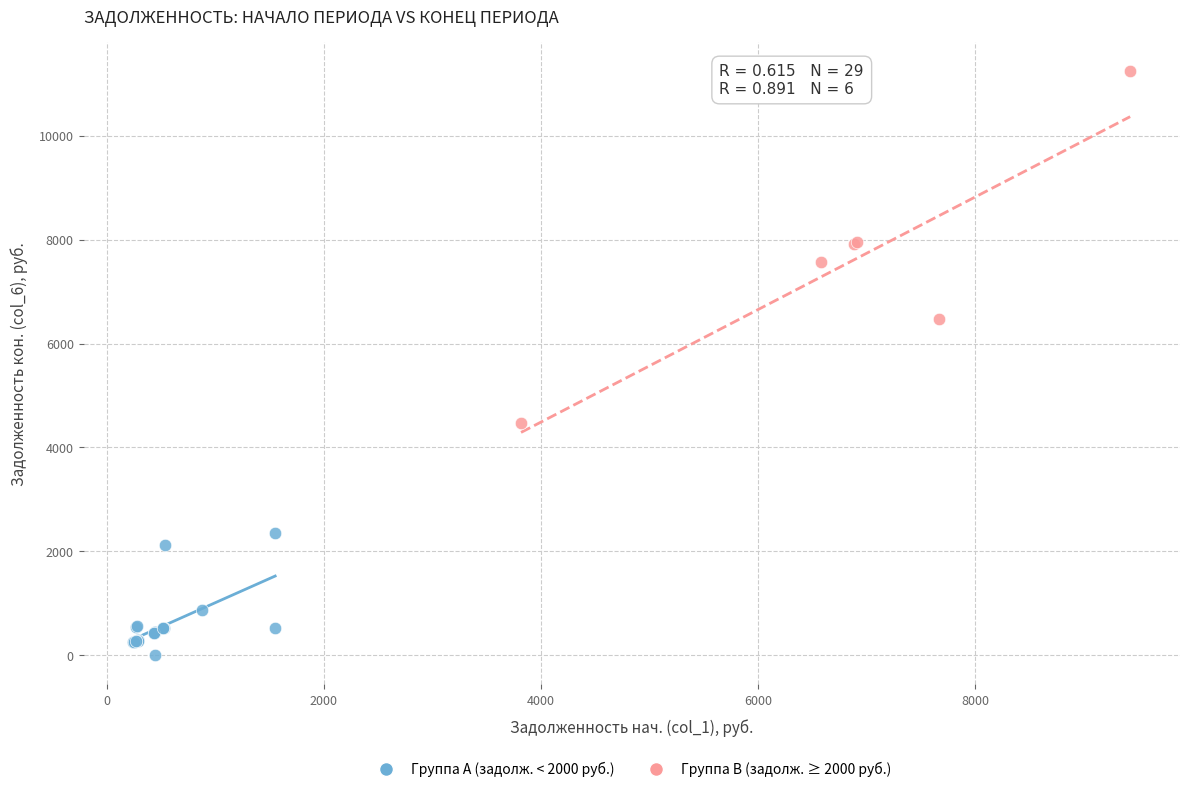

Which series has the largest Y range (max minus min)?

Группа B (задолж. ≥ 2000 руб.)